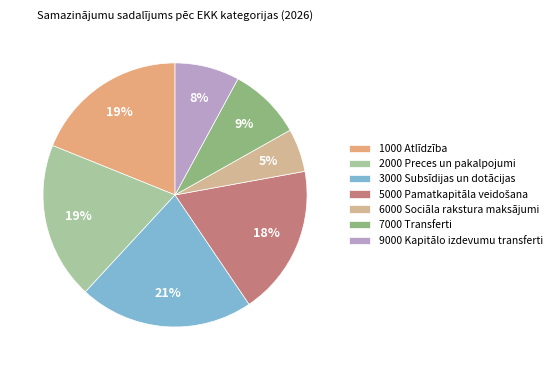

To the nearest percent, what is the difference between the largest and smallest slice percentages?

16%